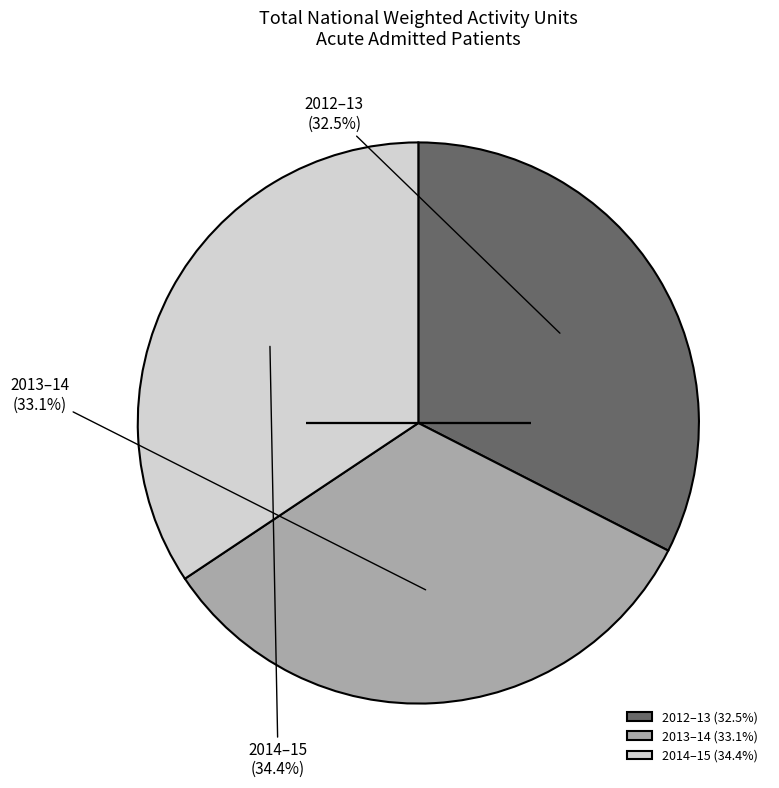

Does 2013–14 (33.1%) account for over 50% of the chart?

No